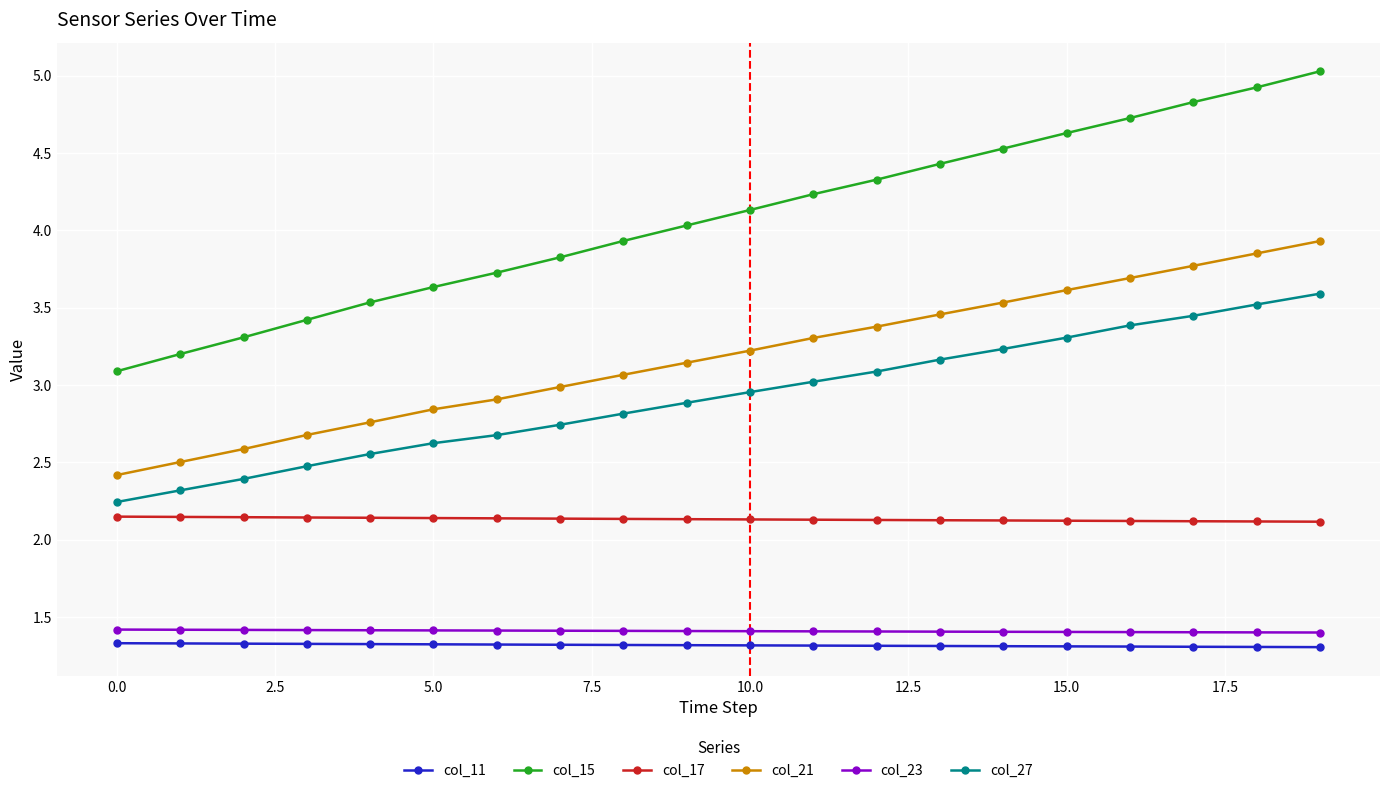

What is the value of the col_11 point at the 10th from the left?

1.3